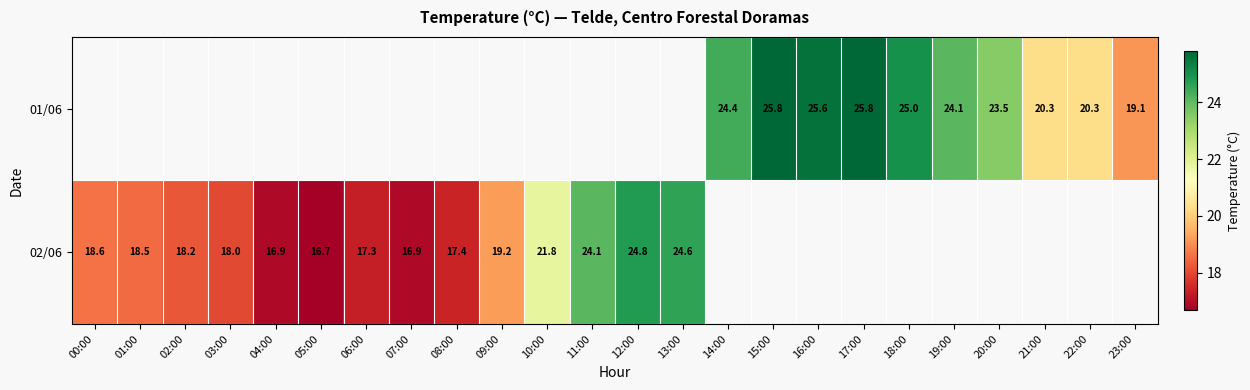

The 02/06 series shows 6.2 at 05:00. True or false?

False